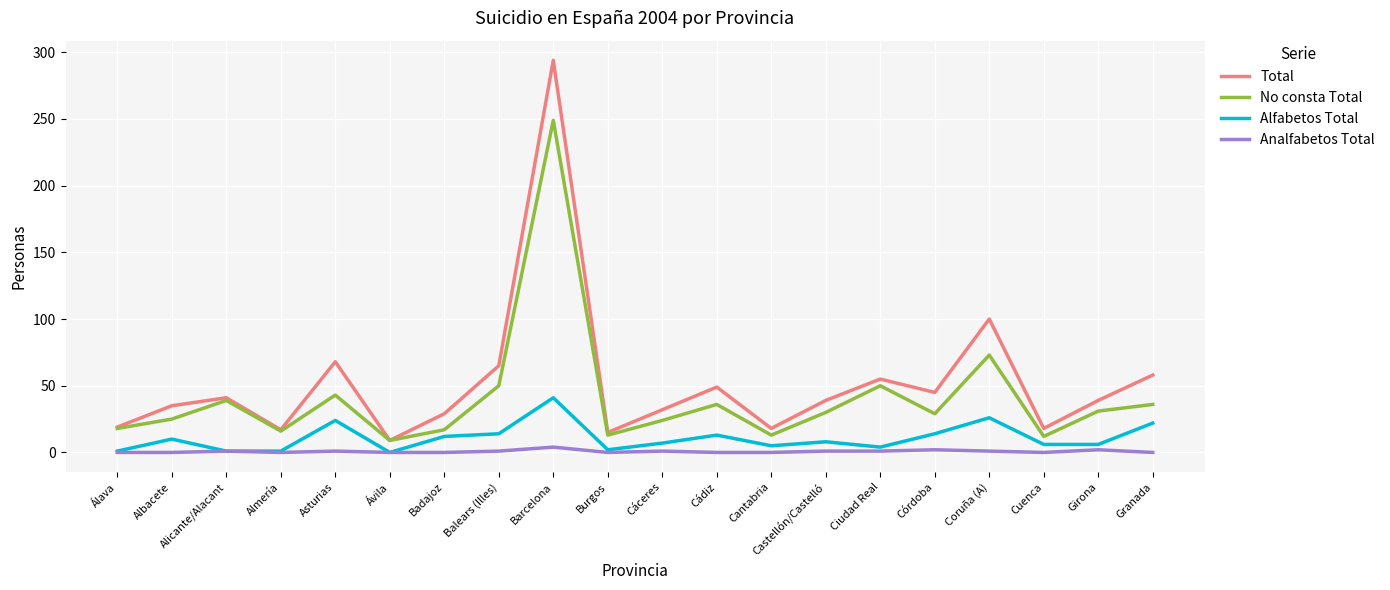

What position from the right is Cádiz?

9